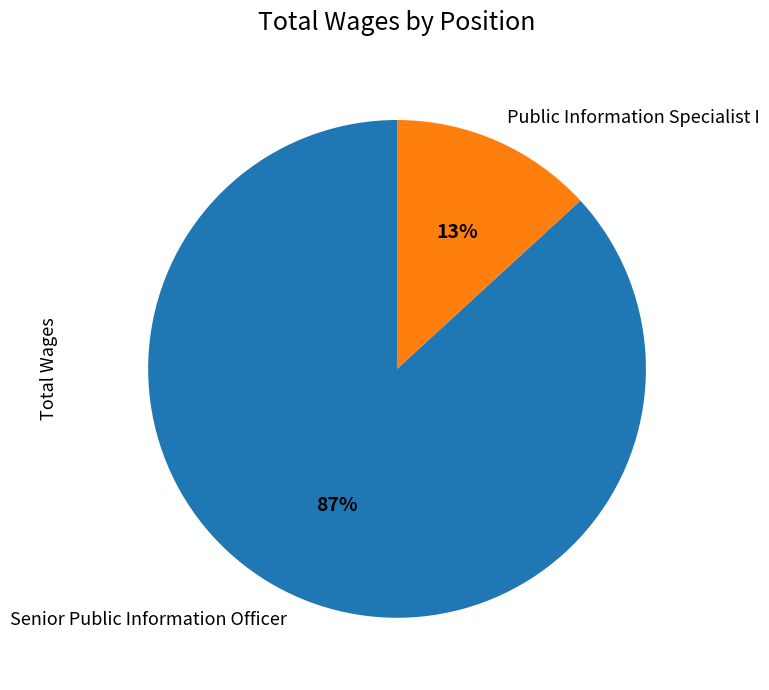

Which has a higher value, Senior Public Information Officer or Public Information Specialist I?

Senior Public Information Officer